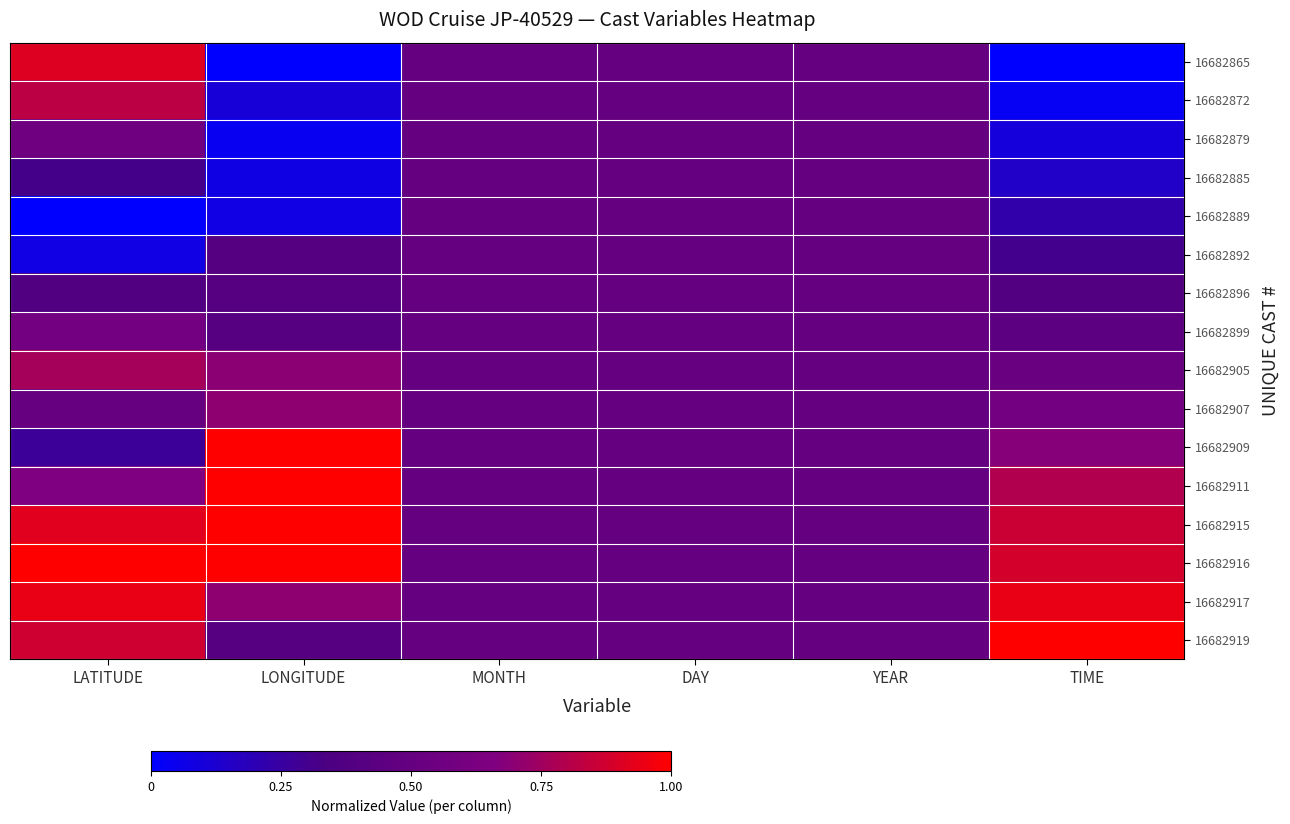

Rank the series at DAY from lowest to highest value.

16682865, 16682872, 16682879, 16682885, 16682889, 16682892, 16682896, 16682899, 16682905, 16682907, 16682909, 16682911, 16682915, 16682916, 16682917, 16682919